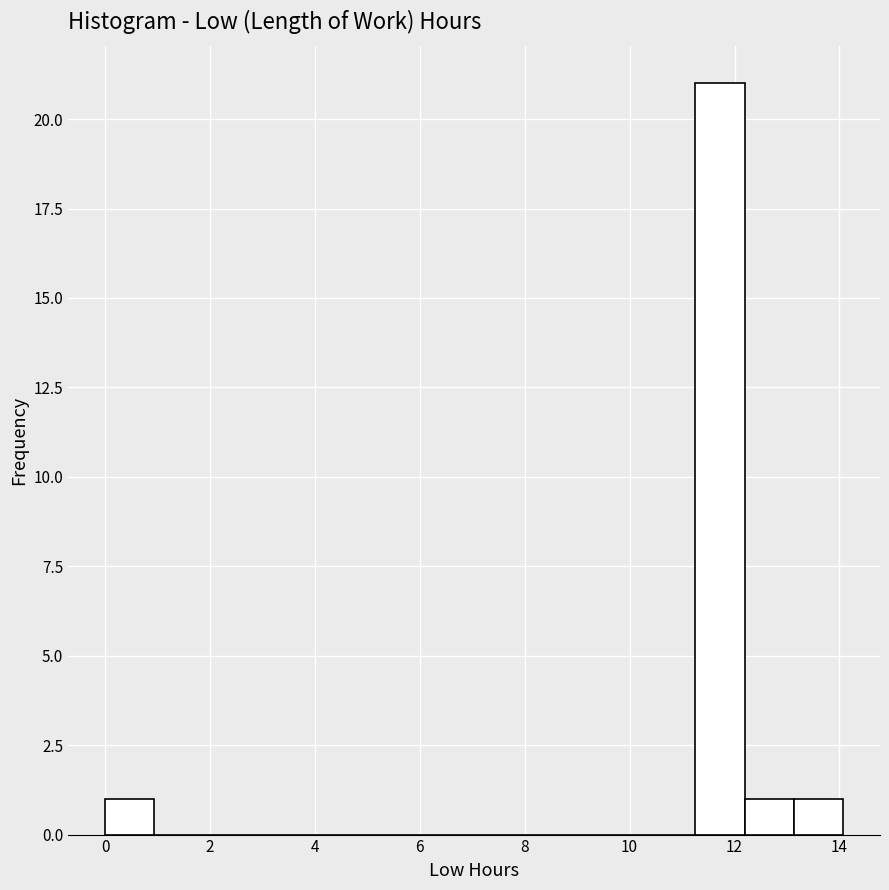

Over which range of the x-axis is the bar tallest?

11.2 to 12.2